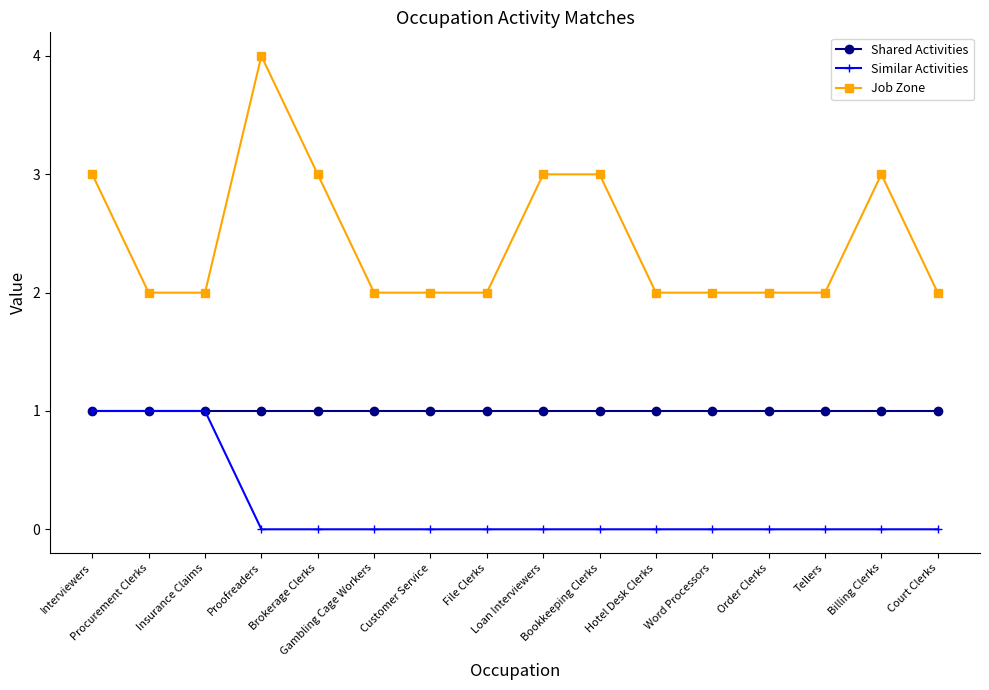

Rank the series by their average value, from lowest to highest.

Similar Activities, Shared Activities, Job Zone